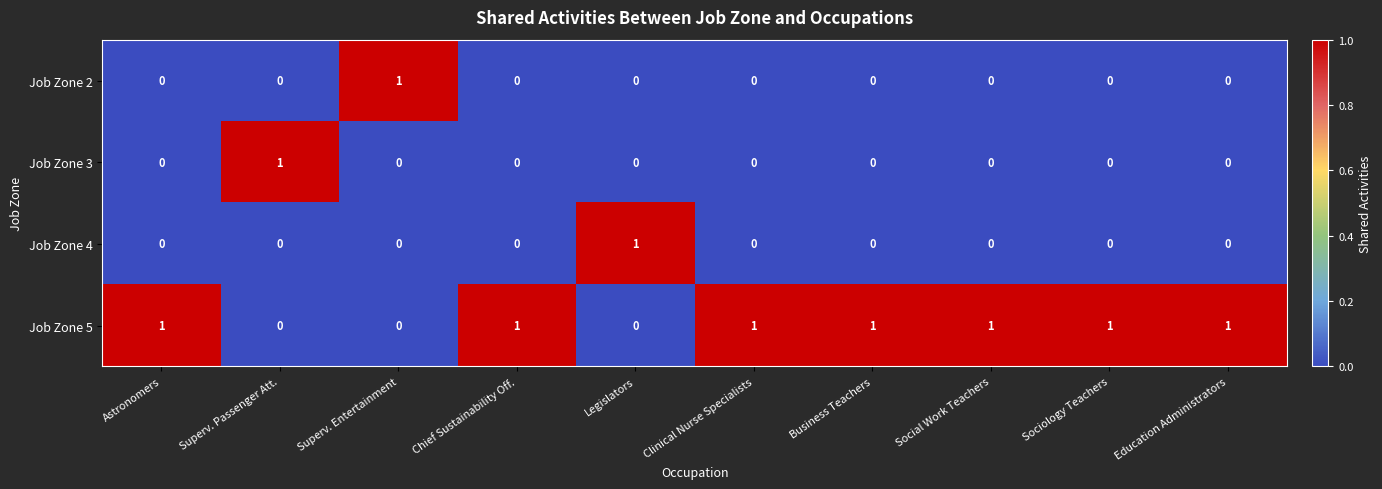

Which series has the largest total across all categories?

Job Zone 5